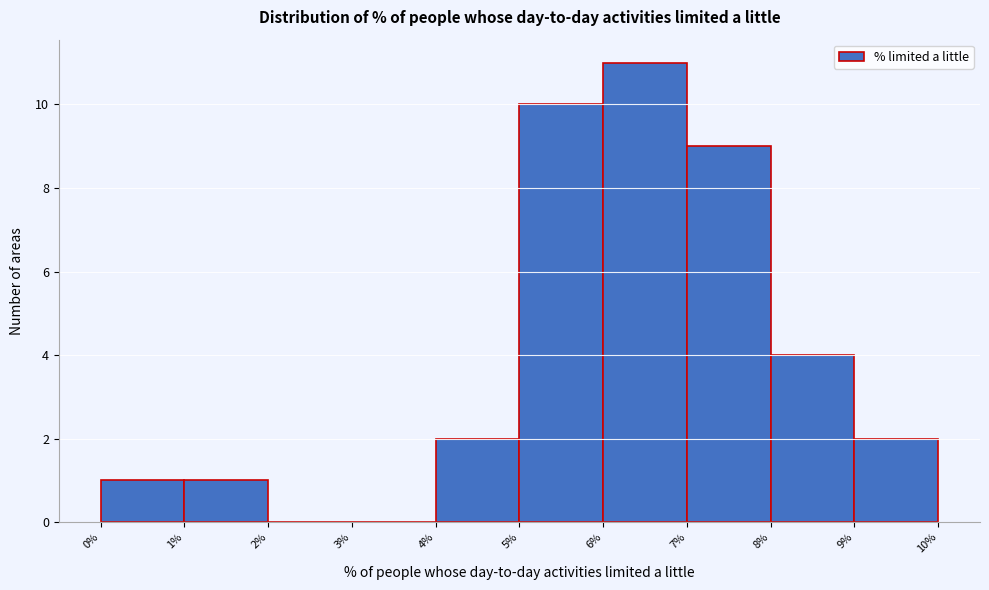

Reading left to right, list every bar in this chart as the range it spans on the x-axis followed by its height. The values are not printed on the chart, so give them approximately, as read against the axis.

0% to 1%: 1
1% to 2%: 1
2% to 3%: 0
3% to 4%: 0
4% to 5%: 2
5% to 6%: 10
6% to 7%: 11
7% to 8%: 9
8% to 9%: 4
9% to 10%: 2